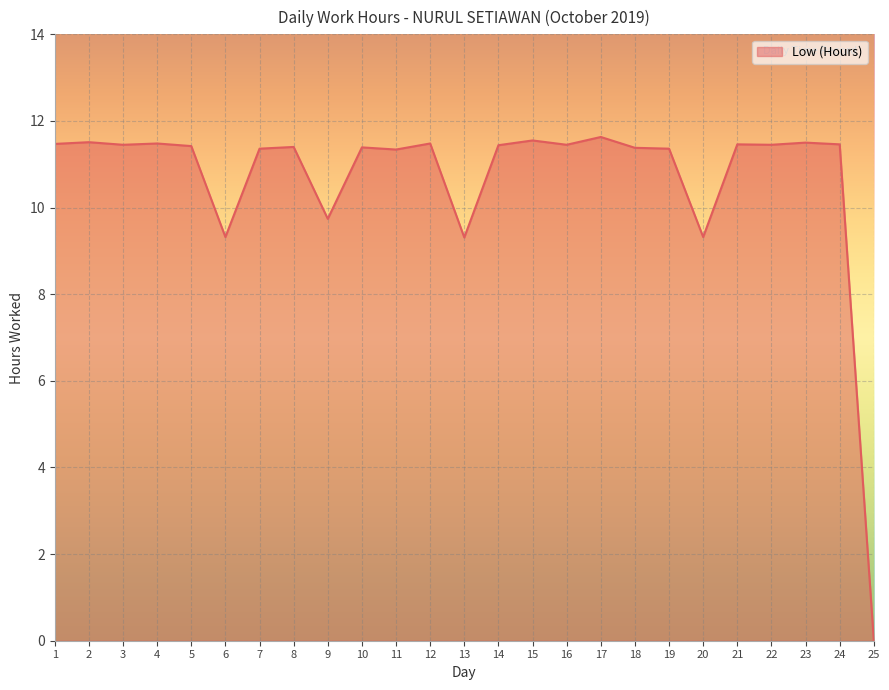

Where does the data first go above 11?

1